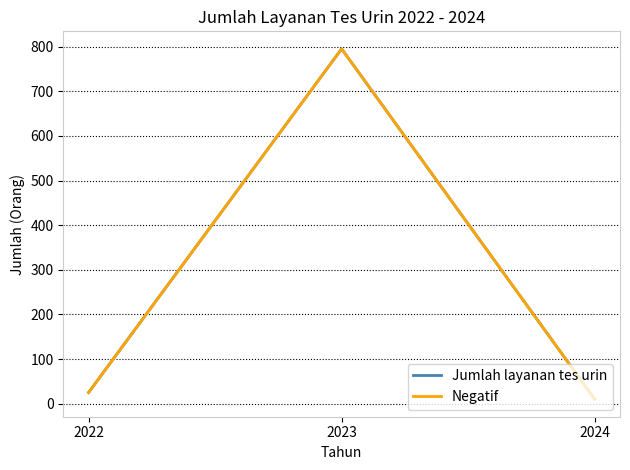

Does the chart display data point markers on the line(s)?

No